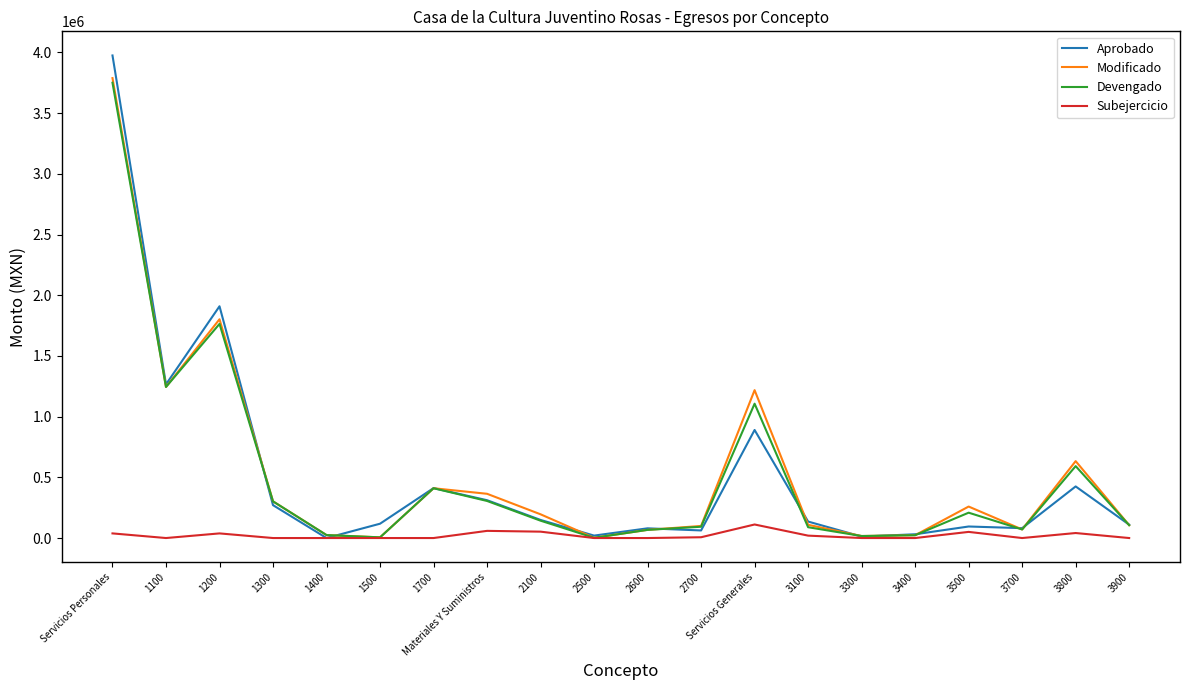

Read the Aprobado value at Servicios Generales.

890042.6